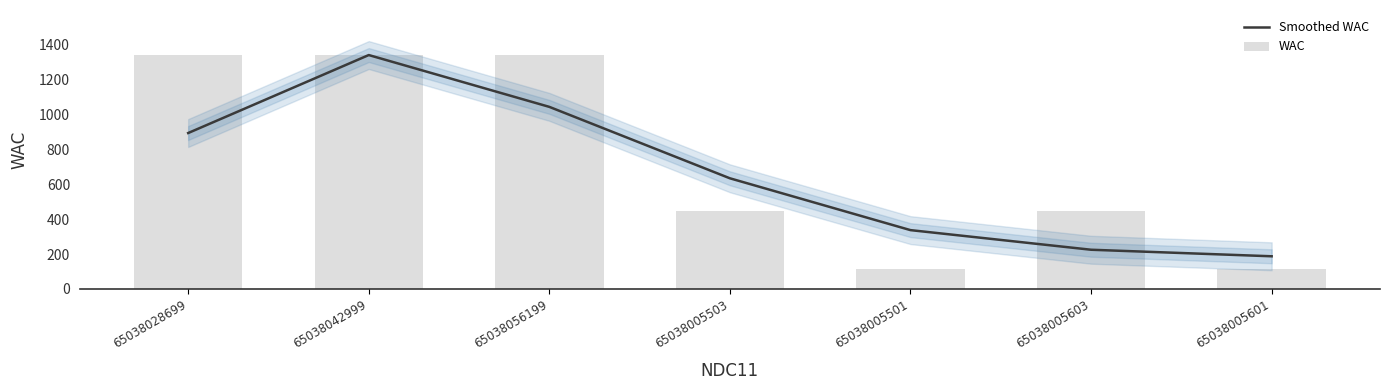

How many groups of bars are there?

7